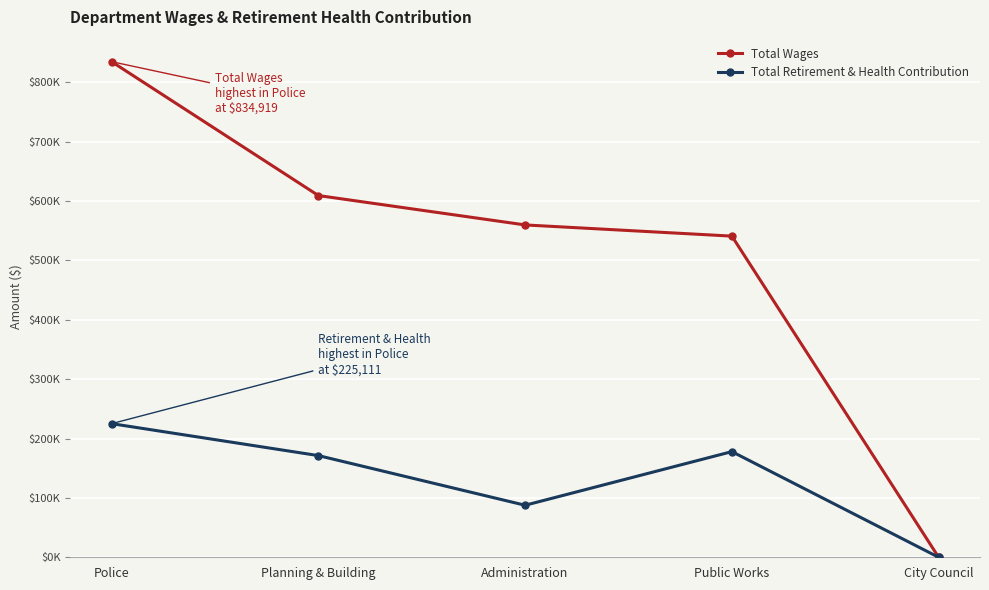

Which series has the widest spread of values?

Total Wages